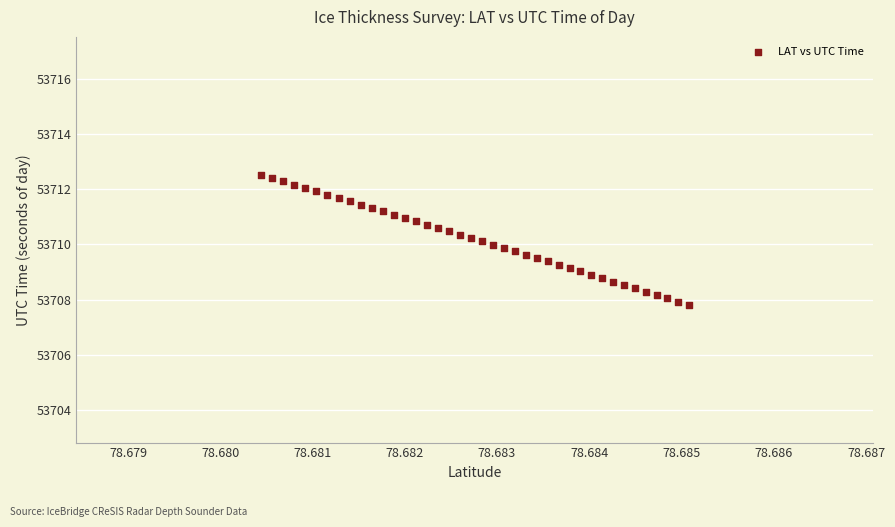

What is the range of Y values (max minus min)?

4.7